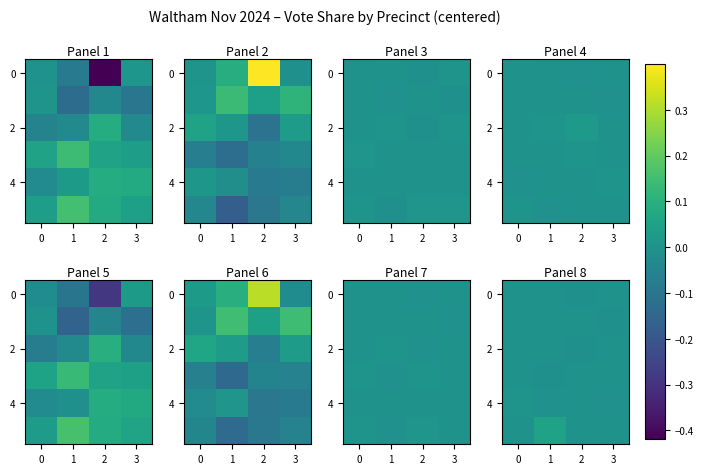

Between 3 and 1, which is larger?

1